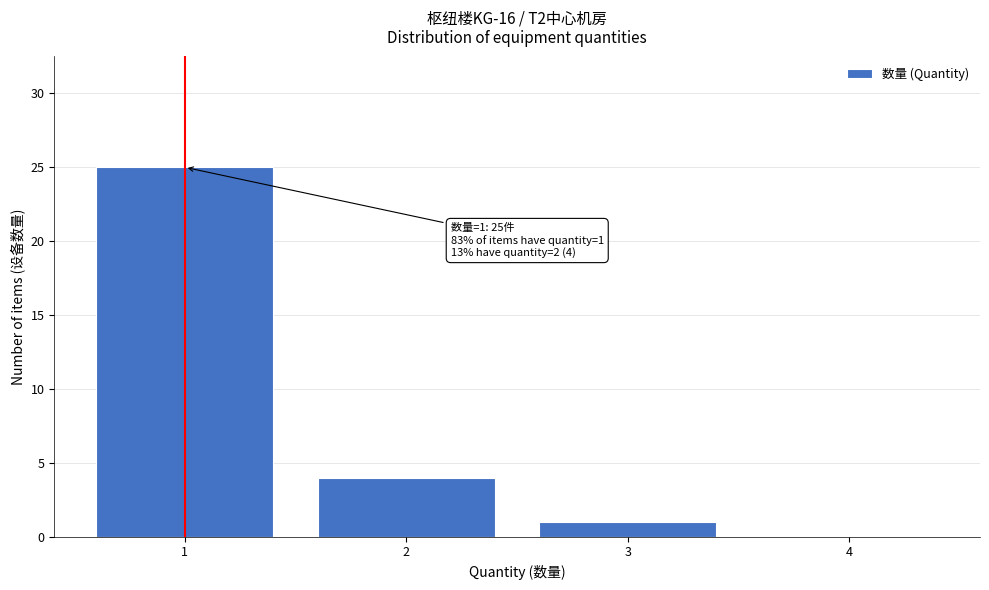

Over which range of the x-axis is the bar tallest?

0.5 to 1.5